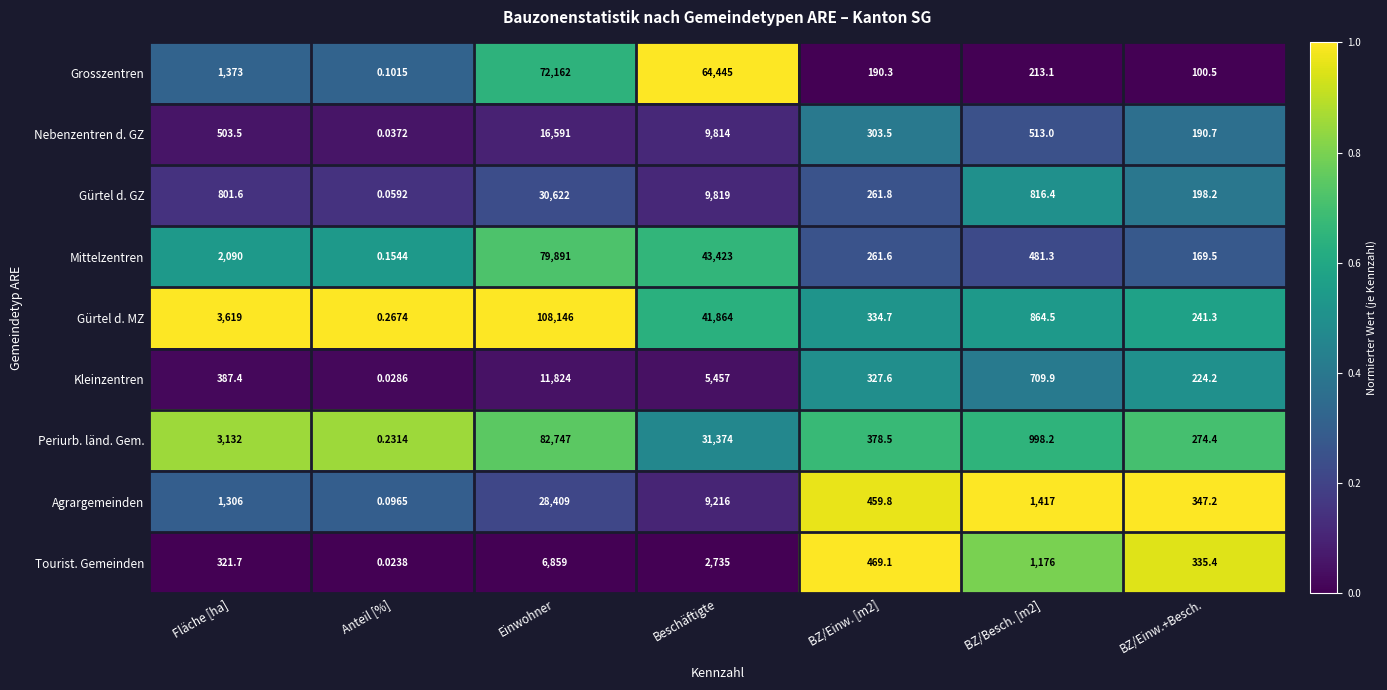

Is the value of Tourist. Gemeinden at Einwohner greater than the value of Periurb. länd. Gem. at Fläche [ha]?

Yes